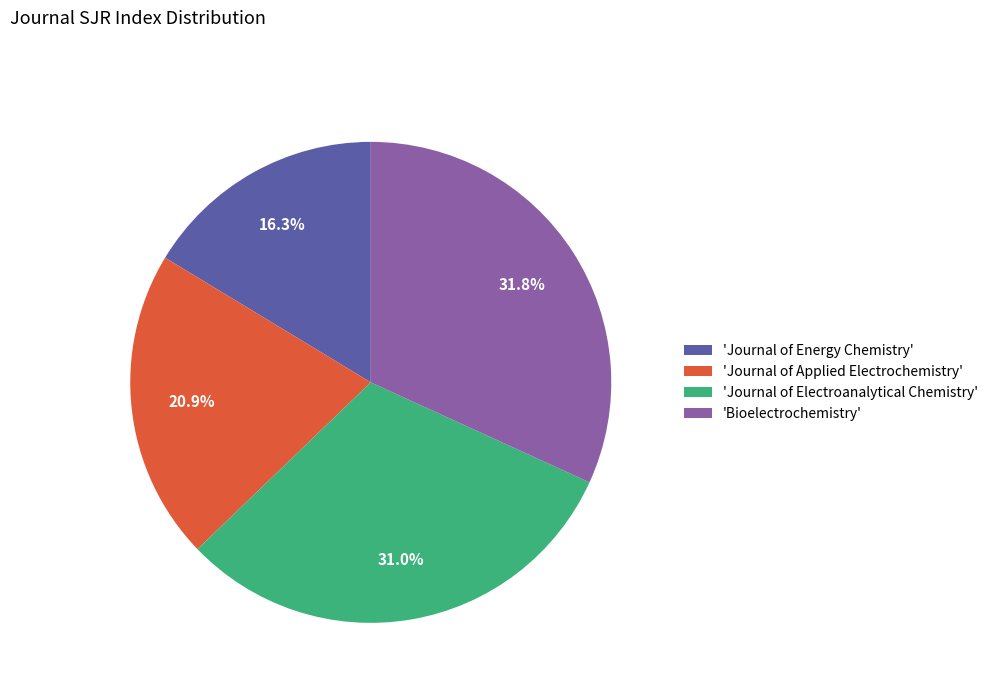

Rank the categories by value from lowest to highest.

'Journal of Energy Chemistry', 'Journal of Applied Electrochemistry', 'Journal of Electroanalytical Chemistry', 'Bioelectrochemistry'